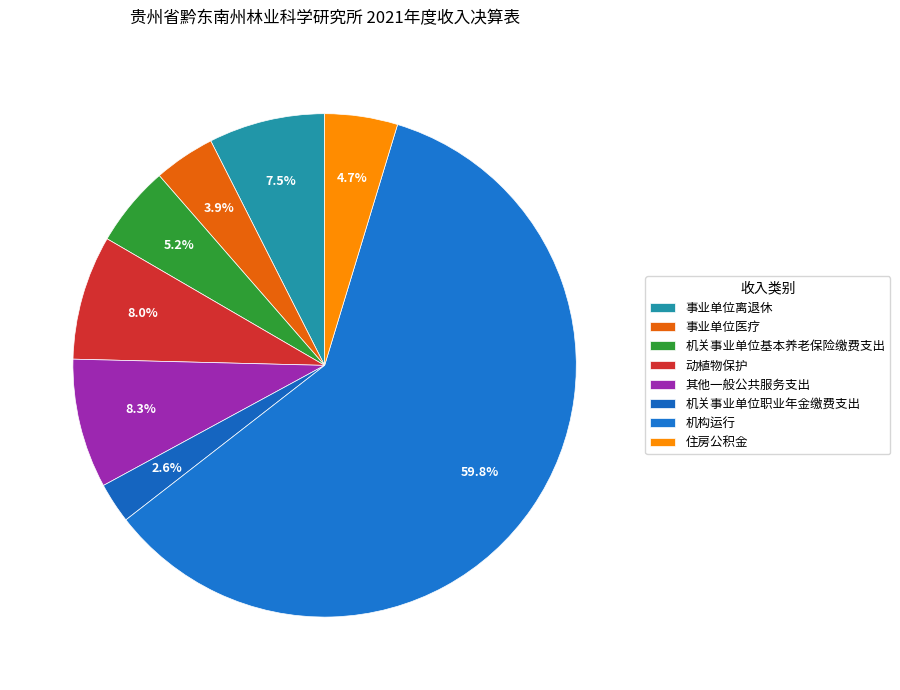

What is the ratio of the value at 其他一般公共服务支出 to the value at 机构运行?

0.1